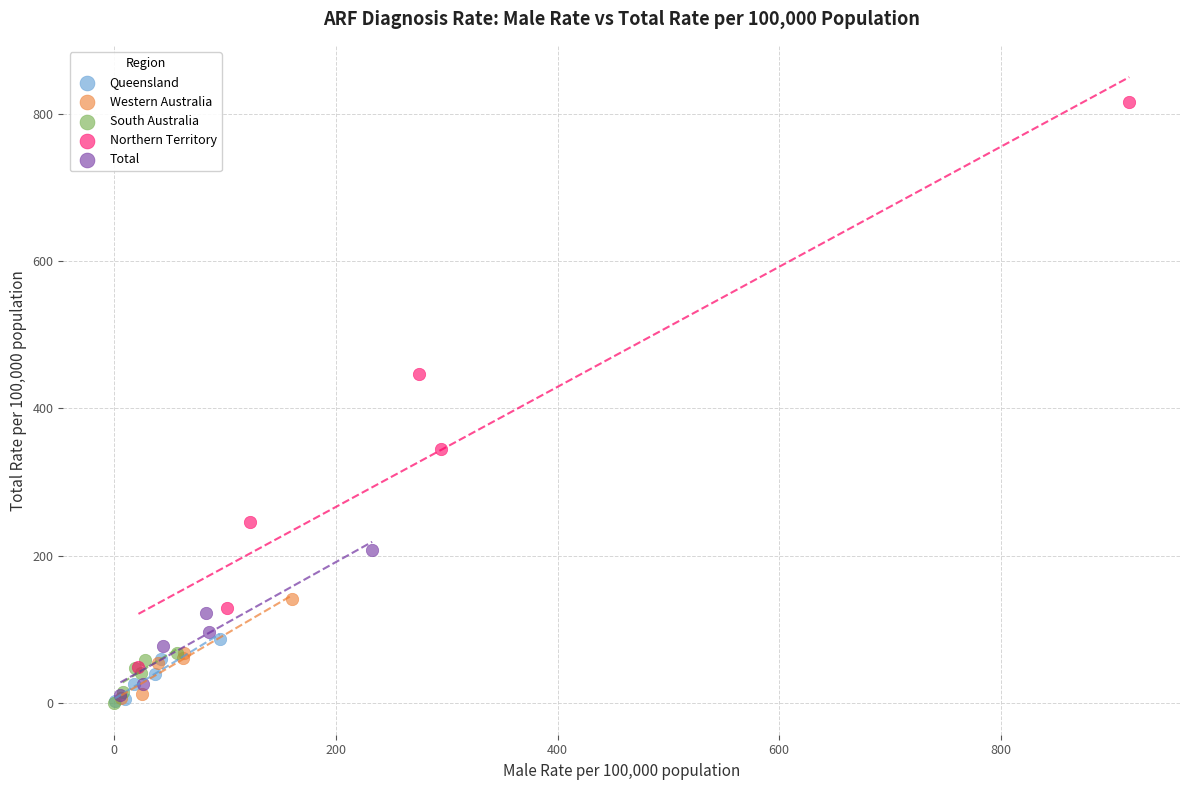

Which series has the widest spread of Y values?

Northern Territory